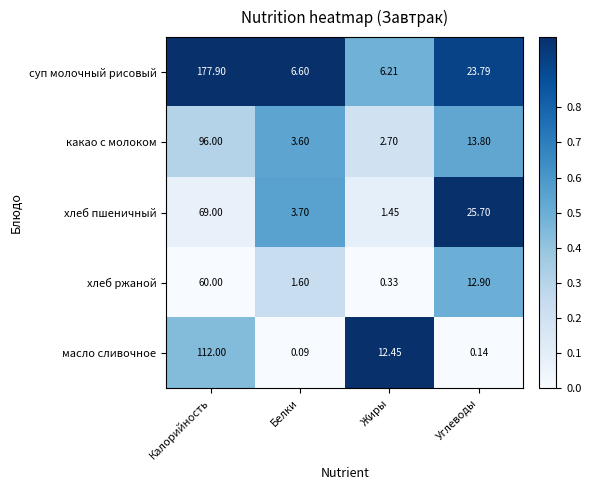

Where does the хлеб пшеничный series first go above 25?

Калорийность